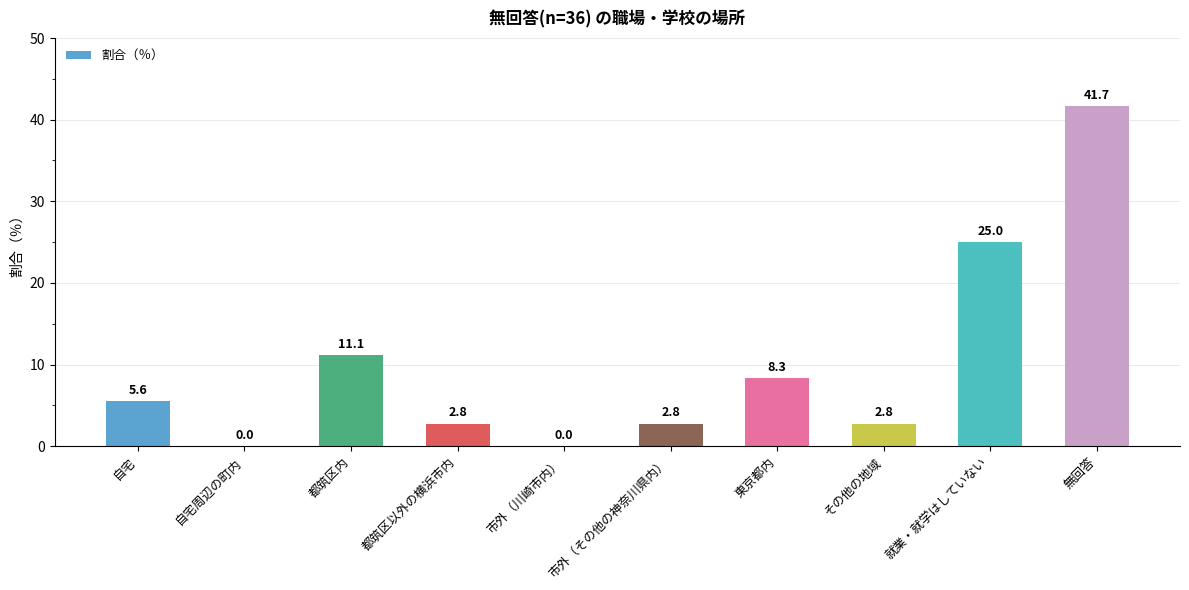

Reading left to right, list all the values displayed in this chart.

5.6	0.0	11.1	2.8	0.0	2.8	8.3	2.8	25.0	41.7